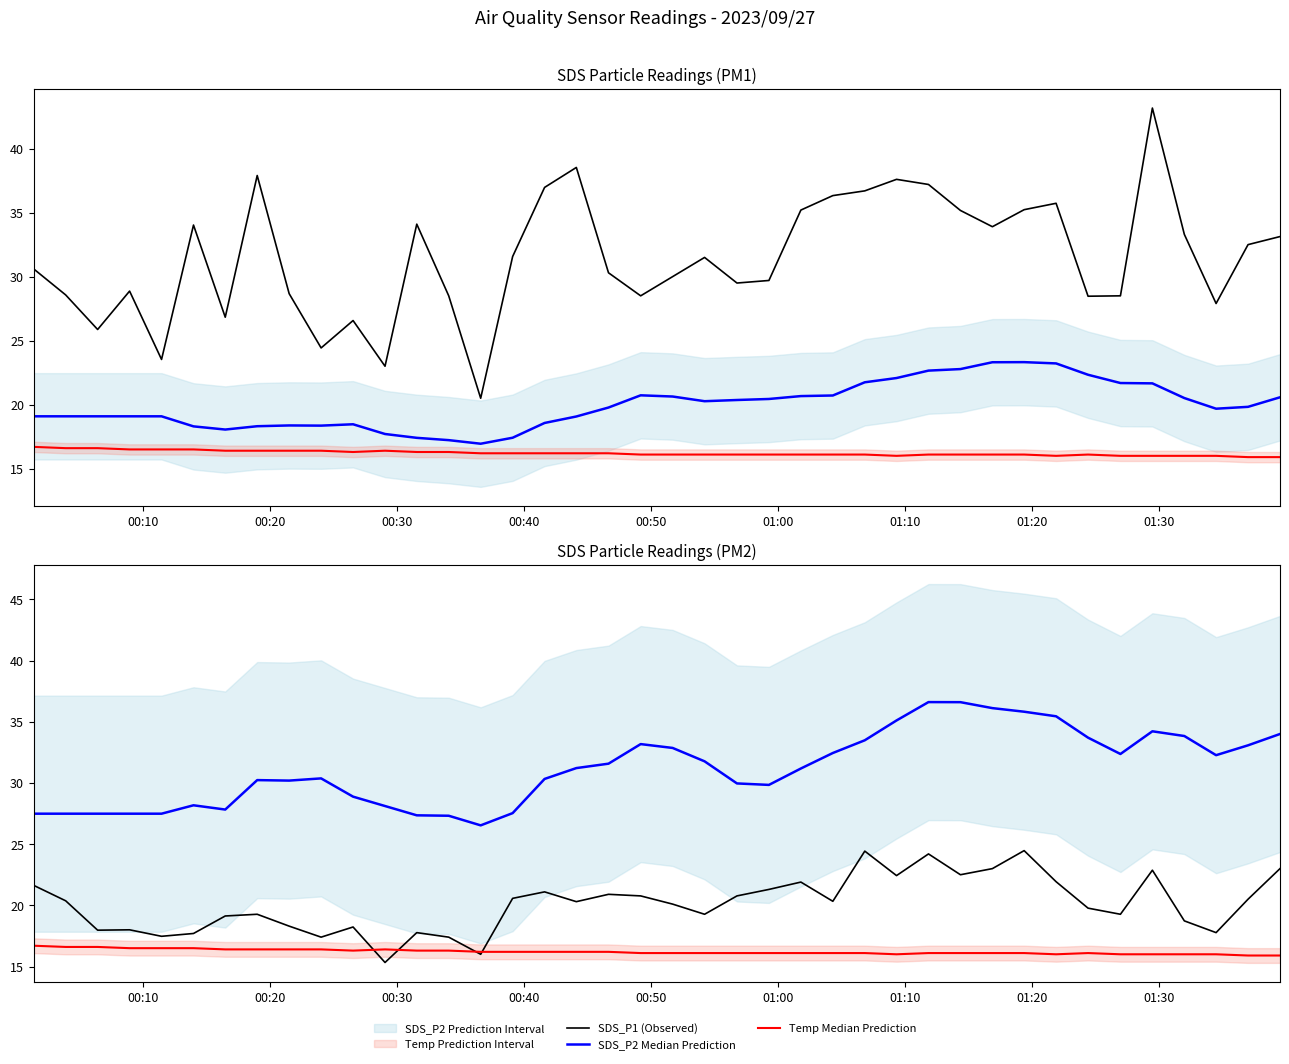

How many values in the SDS_P2 (Observed) series exceed 20?

22